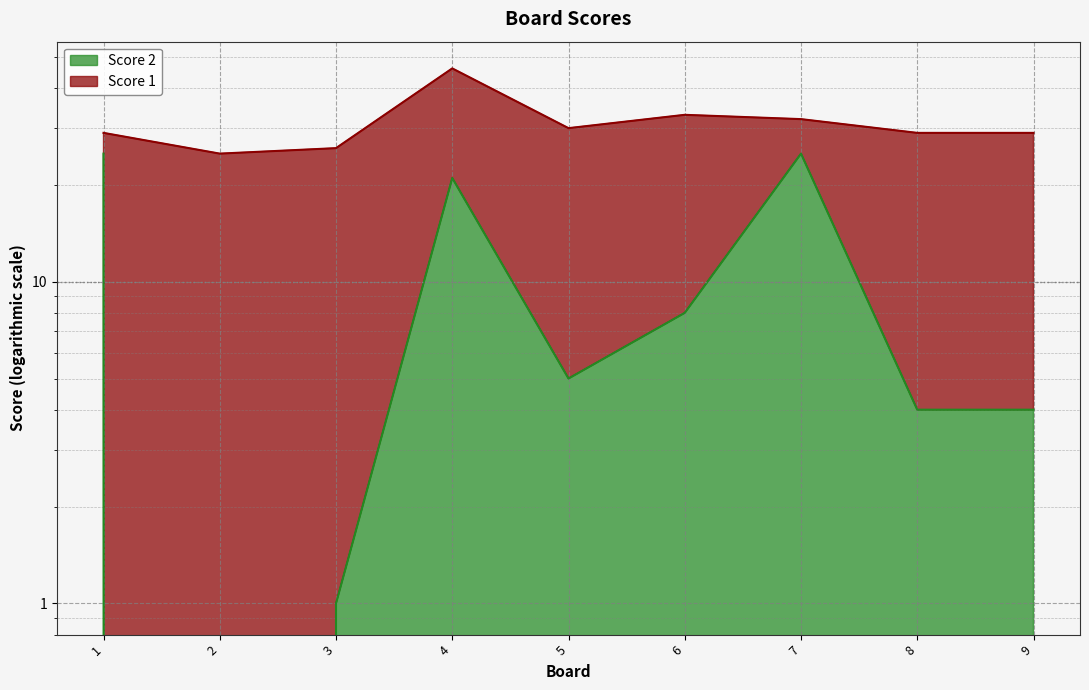

The chart shows a value of 25 at 1. True or false?

True